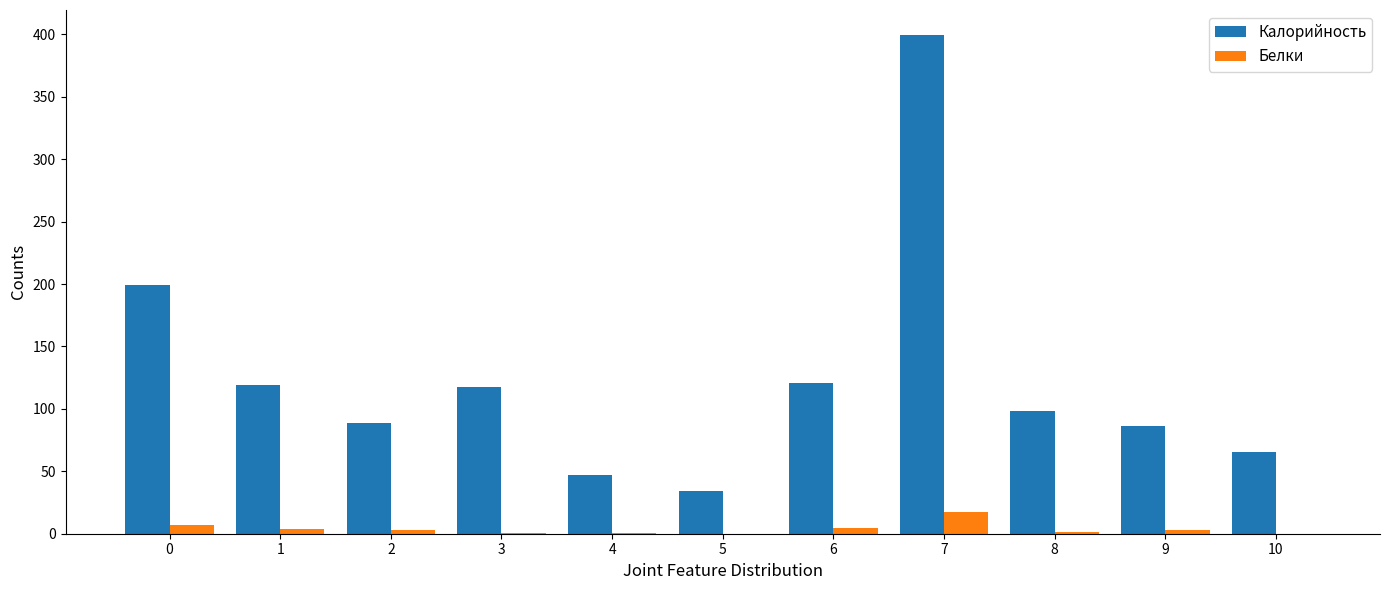

The Калорийность series shows 97.9 at 8. True or false?

True